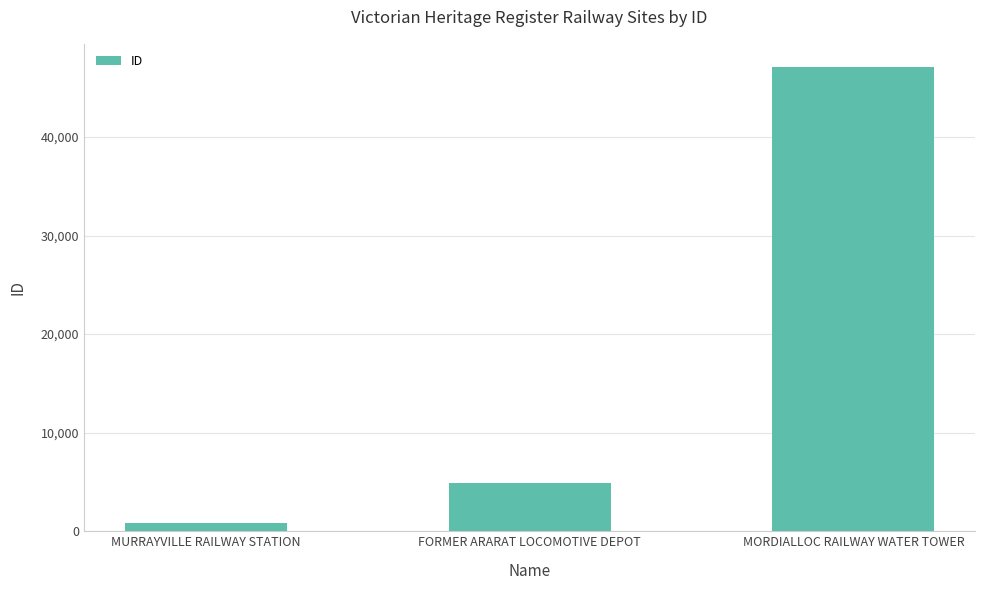

Where is the data nearest to the value 23981?

FORMER ARARAT LOCOMOTIVE DEPOT